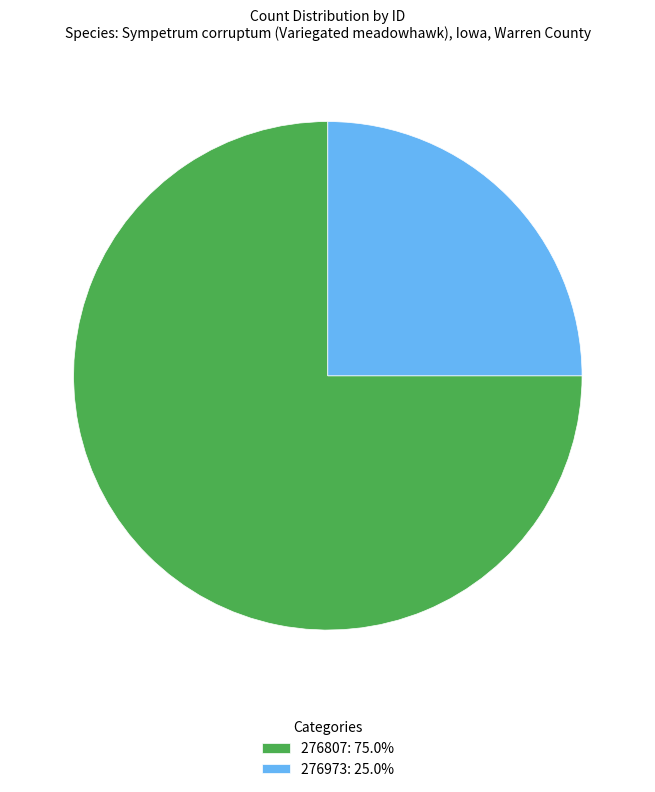

Rank the categories by value from lowest to highest.

276973, 276807